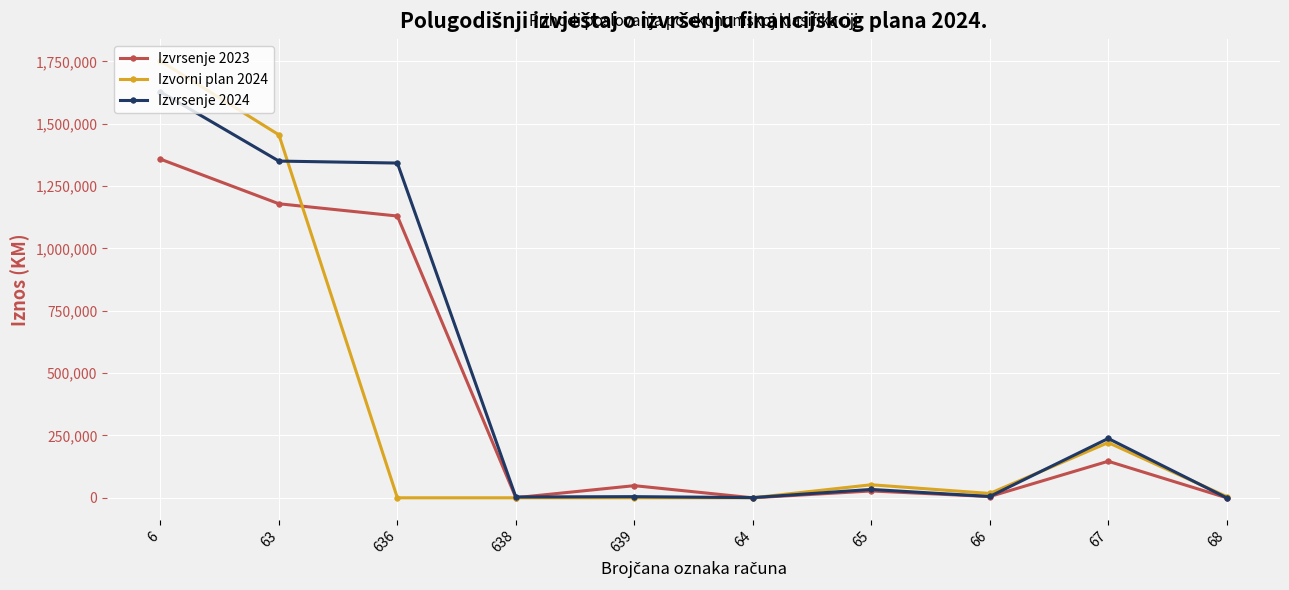

Is the value of Izvrsenje 2024 at 68 greater than the value of Izvorni plan 2024 at 67?

No